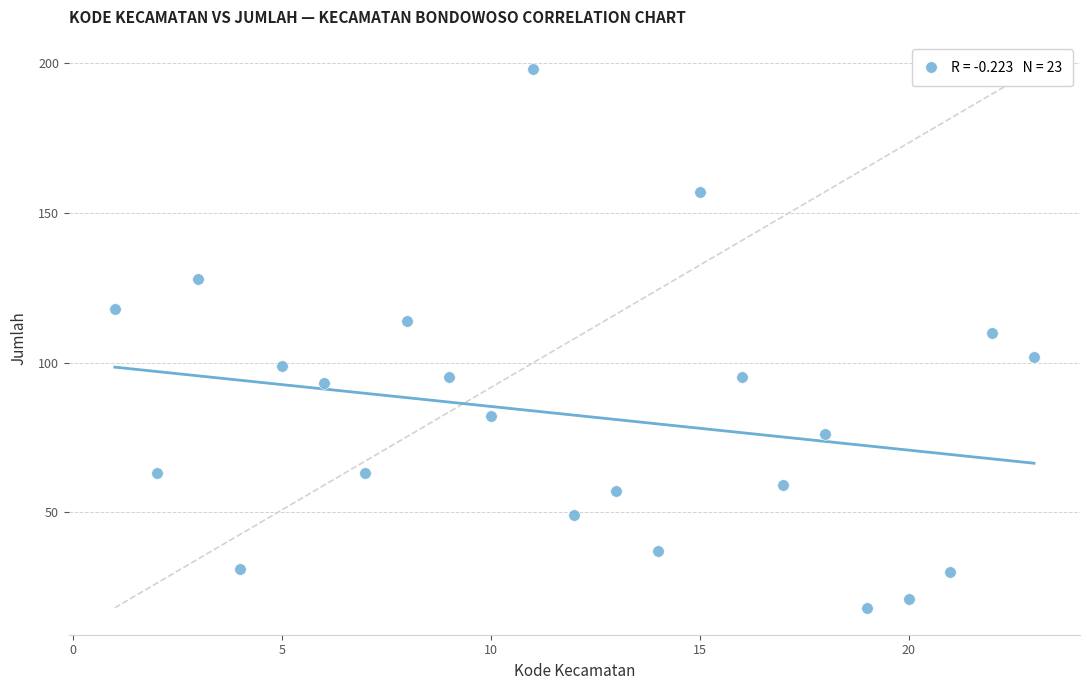

What is the range of Y values (max minus min)?

180